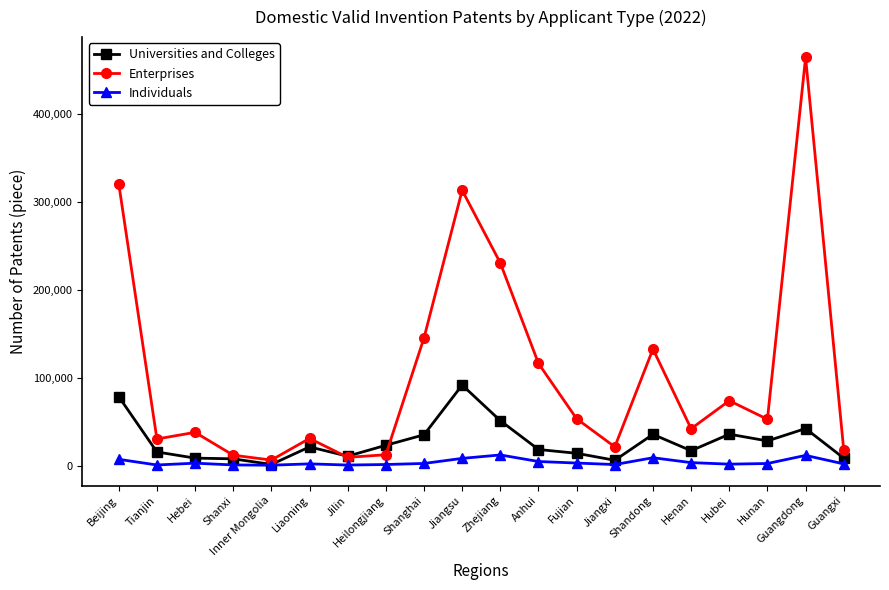

What position from the left is Tianjin?

2